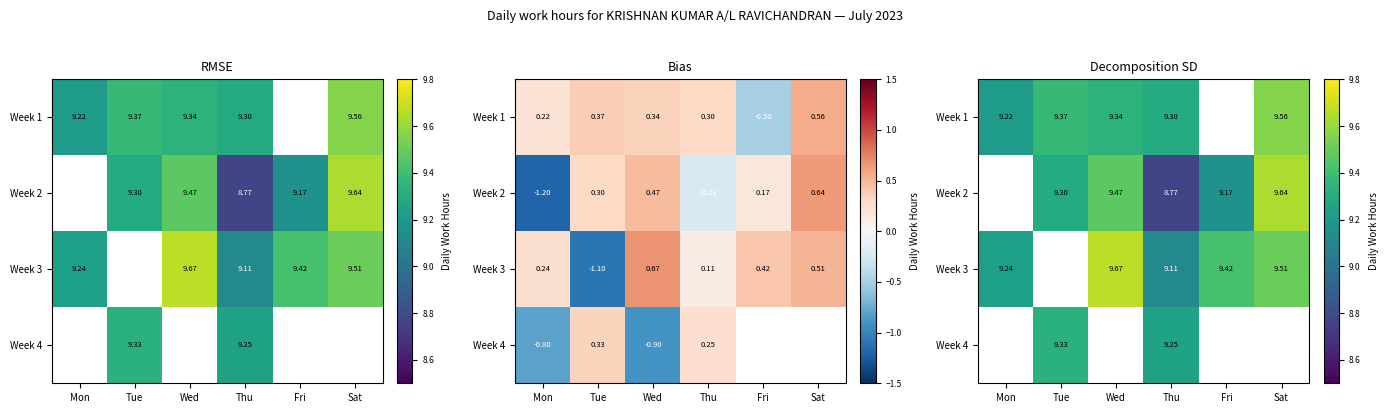

At which category is the sum across all series the highest?

Thu